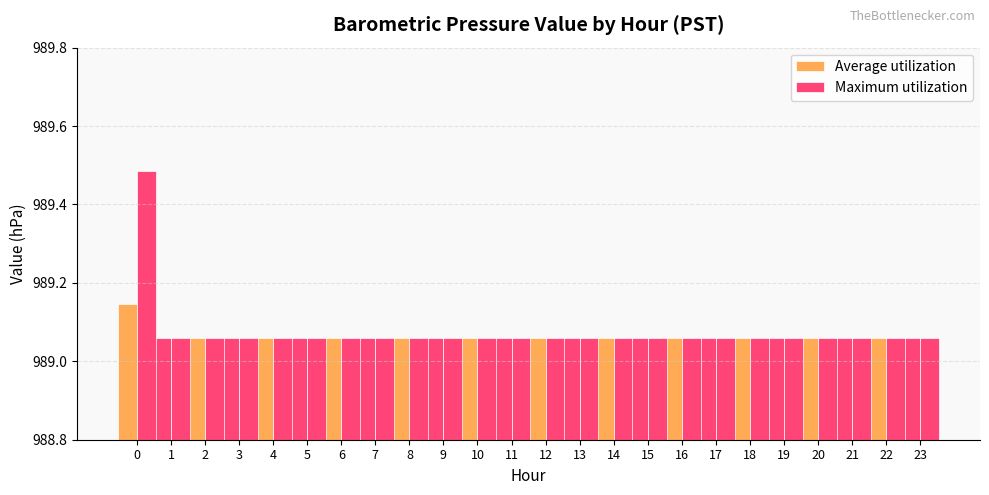

What is the difference between the maximum and minimum values in the Average utilization series?

0.1